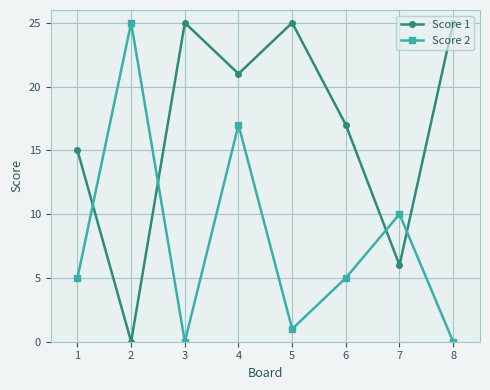

Where does the Score 1 series first go above 21?

3